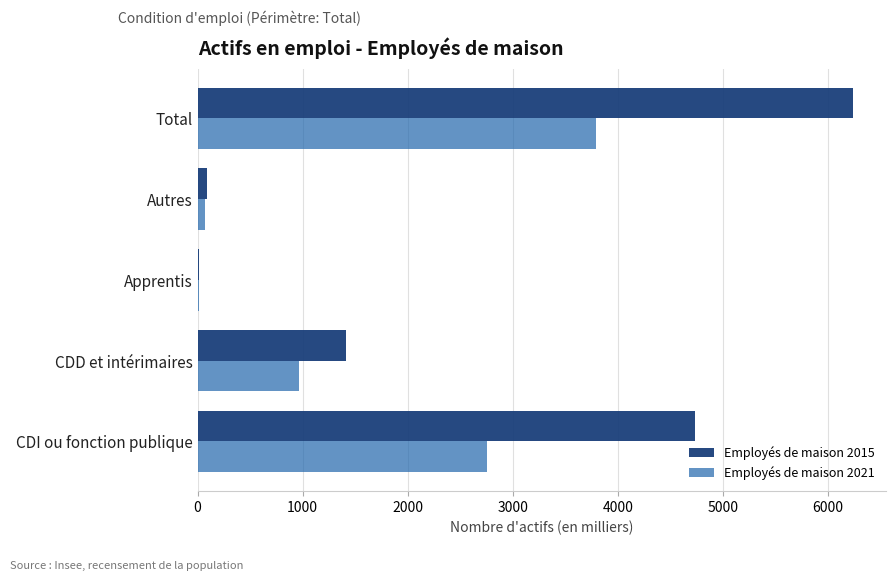

At which label does Employés de maison 2021 reach its peak?

Total